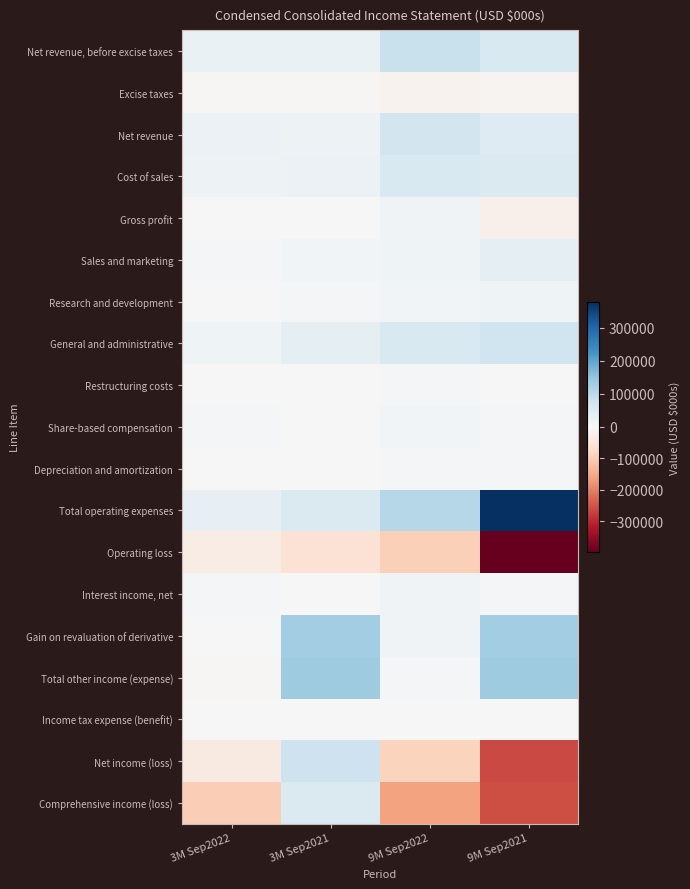

Reading left to right, what are all the values shown in this chart?

Net revenue, before excise taxes: 3M Sep2022=26584	3M Sep2021=24590	9M Sep2022=84544	9M Sep2021=58092
Excise taxes: 3M Sep2022=-5661	3M Sep2021=-4183	9M Sep2022=-15527	9M Sep2021=-9452
Net revenue: 3M Sep2022=20923	3M Sep2021=20407	9M Sep2022=69017	9M Sep2021=48640
Cost of sales: 3M Sep2022=19766	3M Sep2021=21137	9M Sep2022=56814	9M Sep2021=56156
Gross profit: 3M Sep2022=1157	3M Sep2021=-730	9M Sep2022=12203	9M Sep2021=-19477
Sales and marketing: 3M Sep2022=5923	3M Sep2021=10821	9M Sep2022=16517	9M Sep2021=34284
Research and development: 3M Sep2022=2569	3M Sep2021=6473	9M Sep2022=10910	9M Sep2021=16774
General and administrative: 3M Sep2022=17167	3M Sep2021=32546	9M Sep2022=56540	9M Sep2021=76869
Restructuring costs: 3M Sep2022=524	3M Sep2021=0	9M Sep2022=4878	9M Sep2021=0
Share-based compensation: 3M Sep2022=4265	3M Sep2021=2667	9M Sep2022=10567	9M Sep2021=7731
Depreciation and amortization: 3M Sep2022=1713	3M Sep2021=1251	9M Sep2022=4417	9M Sep2021=3029
Total operating expenses: 3M Sep2022=32161	3M Sep2021=55684	9M Sep2022=107322	9M Sep2021=378482
Operating loss: 3M Sep2022=-31004	3M Sep2021=-56414	9M Sep2022=-95119	9M Sep2021=-397959
Interest income, net: 3M Sep2022=7209	3M Sep2021=2064	9M Sep2022=13030	9M Sep2021=6686
Gain on revaluation of derivative: 3M Sep2022=375	3M Sep2021=132916	9M Sep2022=14204	9M Sep2021=131290
Total other income (expense): 3M Sep2022=-3764	3M Sep2021=133839	9M Sep2022=7414	9M Sep2021=134988
Income tax expense (benefit): 3M Sep2022=2118	3M Sep2021=-159	9M Sep2022=2172	9M Sep2021=-159
Net income (loss): 3M Sep2022=-36886	3M Sep2021=77666	9M Sep2022=-89877	9M Sep2021=-263312
Comprehensive income (loss): 3M Sep2022=-97458	3M Sep2021=54848	9M Sep2022=-158633	9M Sep2021=-256376